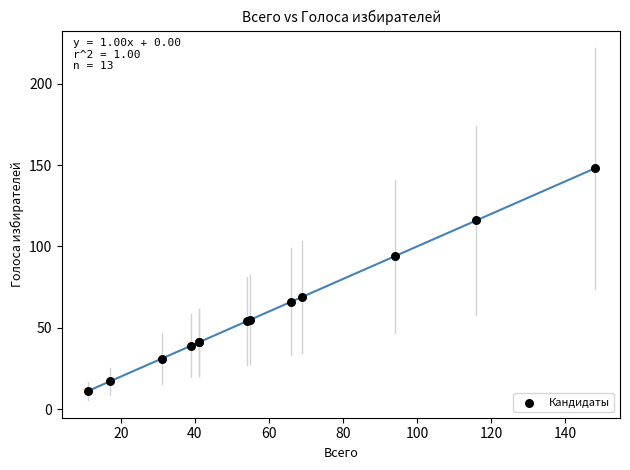

What Y value in the scatter plot is closest to 79?

69